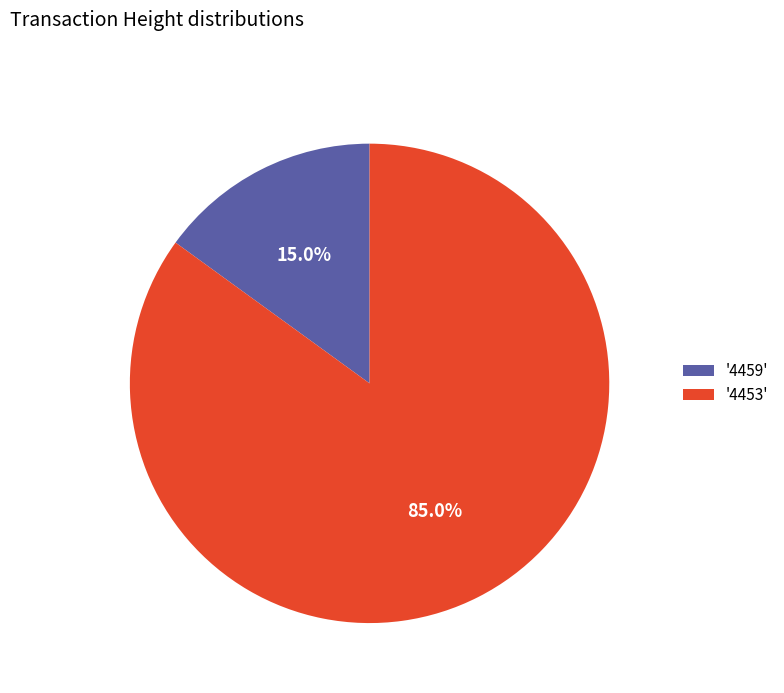

Rank the categories by value from highest to lowest.

'4453', '4459'